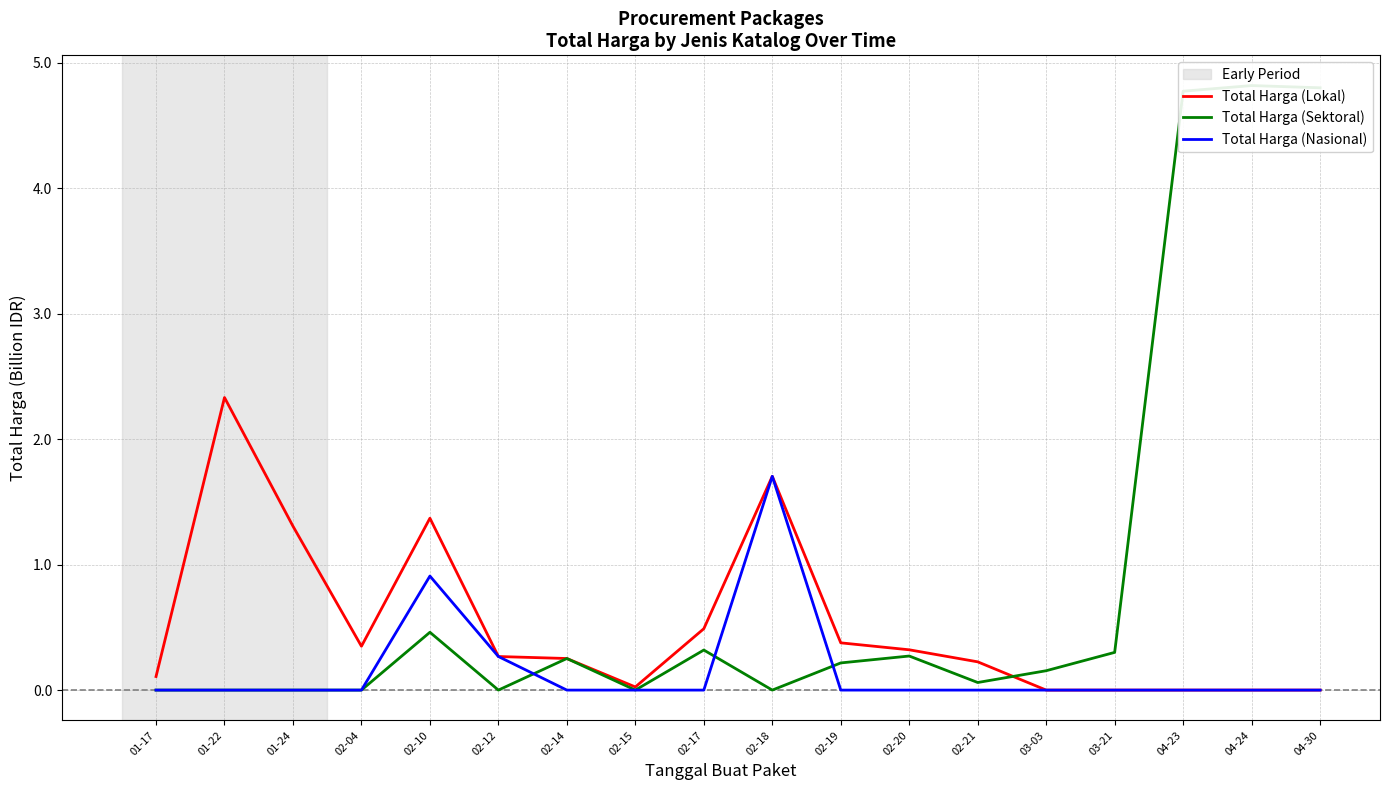

At which label does Total Harga (Nasional) reach its minimum?

01-17